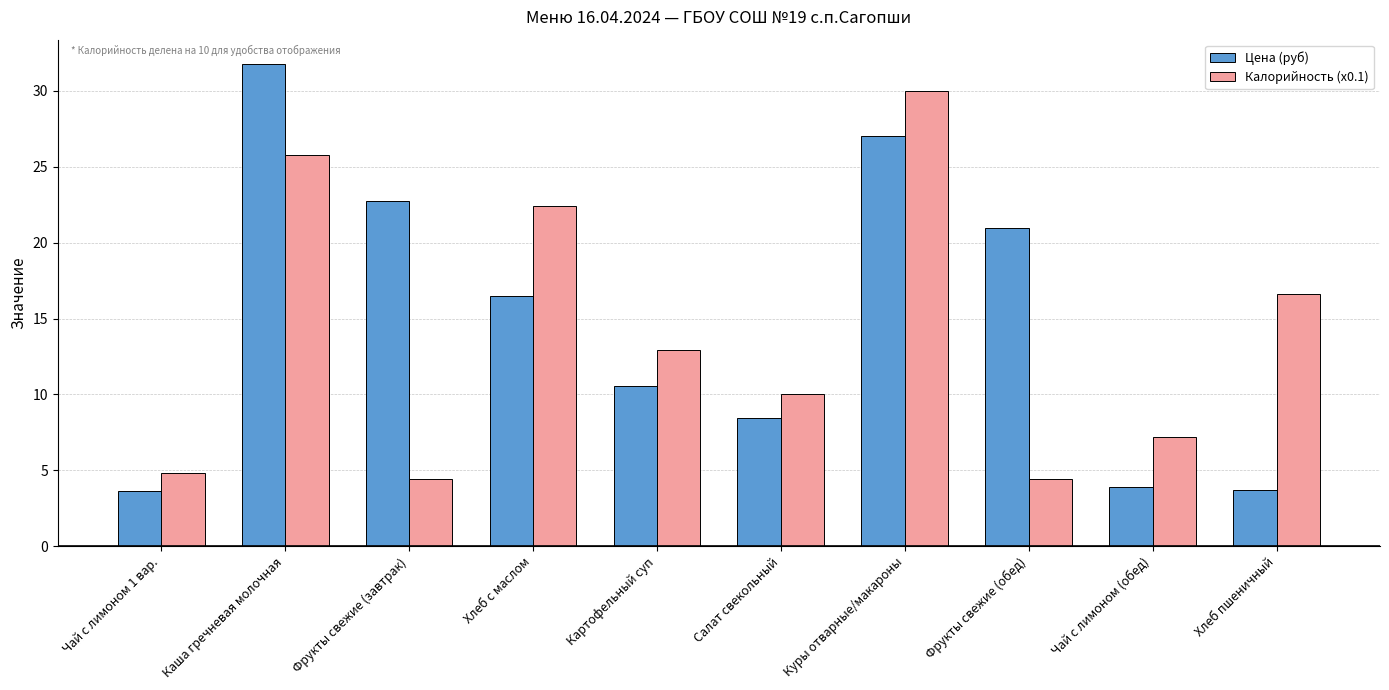

Which label corresponds to the largest value in the chart?

Каша гречневая молочная